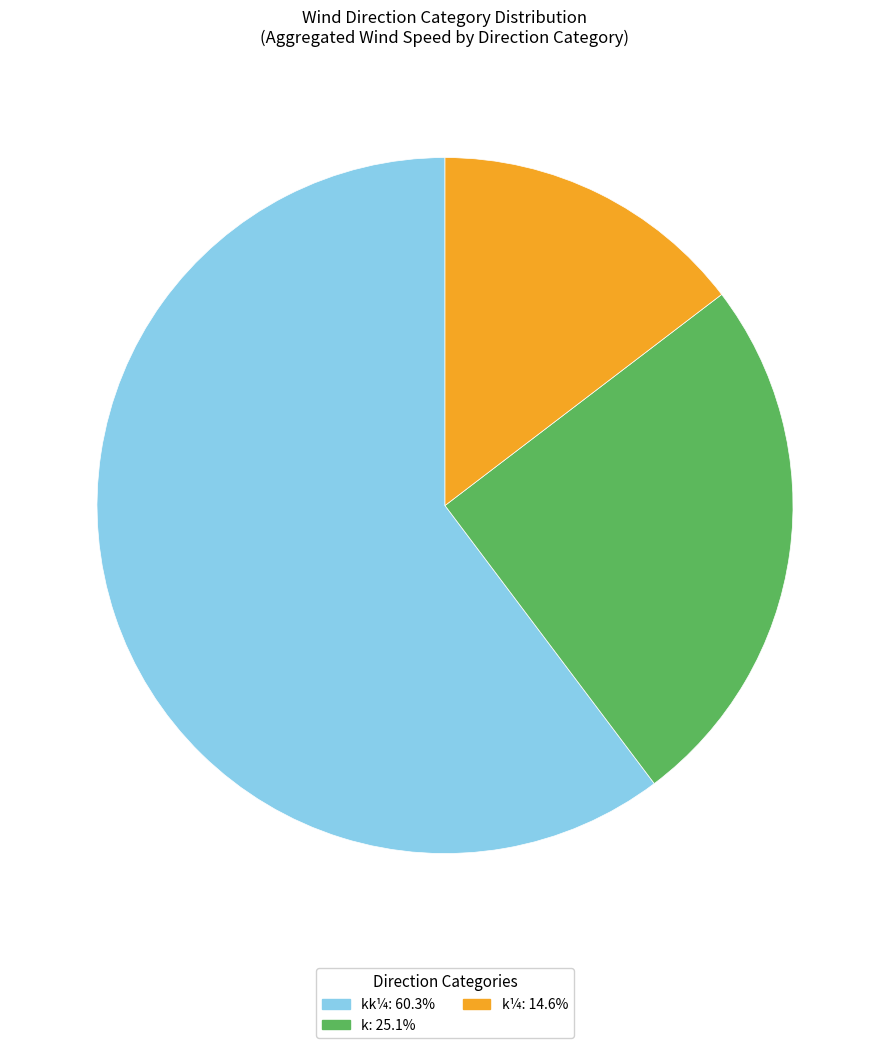

Is there a majority slice in this chart?

Yes